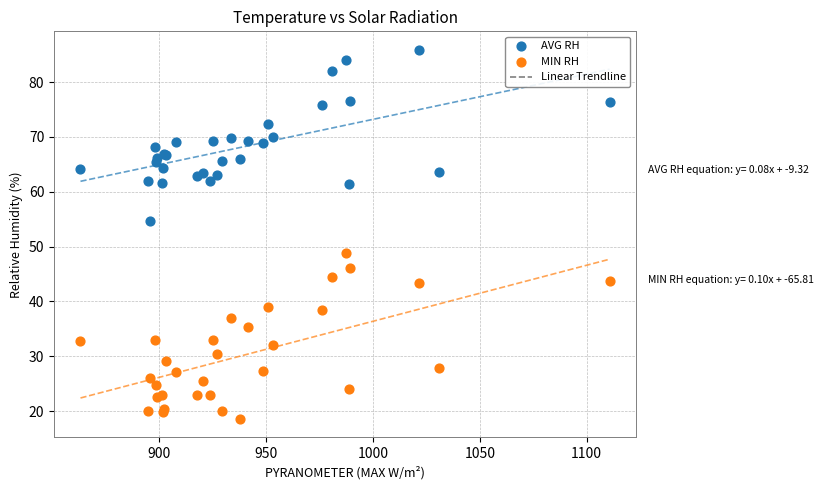

Which series contains the lowest Y value?

MIN RH